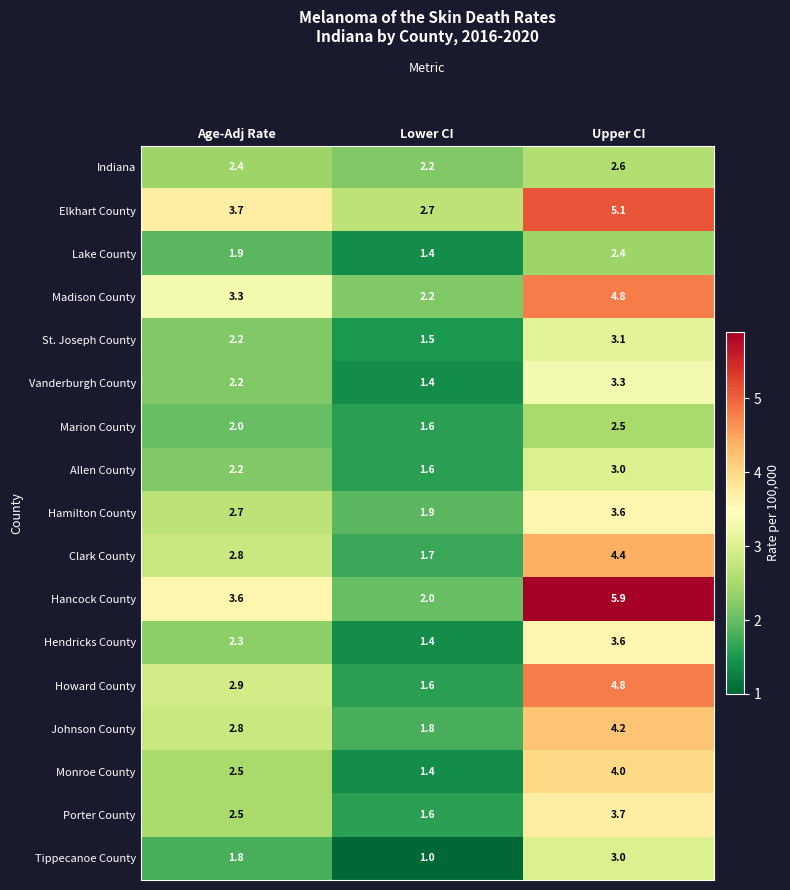

At which label does Monroe County reach its peak?

Upper CI